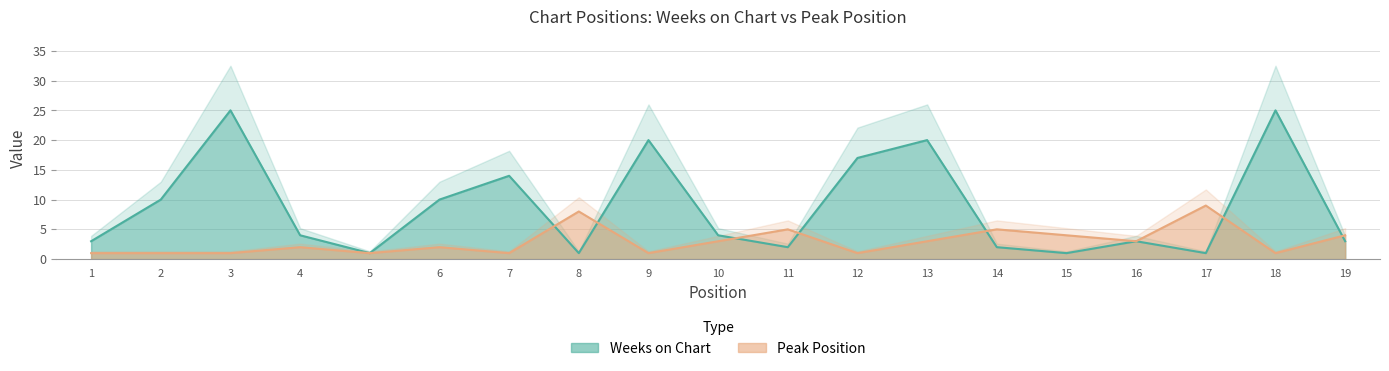

Which series has the largest range (max minus min)?

Weeks on Chart